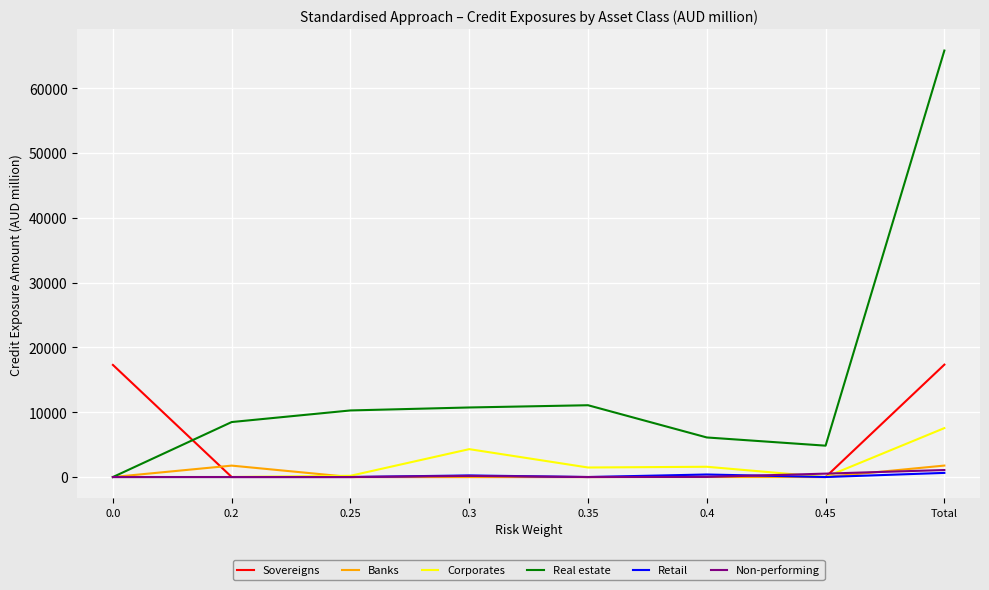

What is the maximum value shown in the chart?

65814